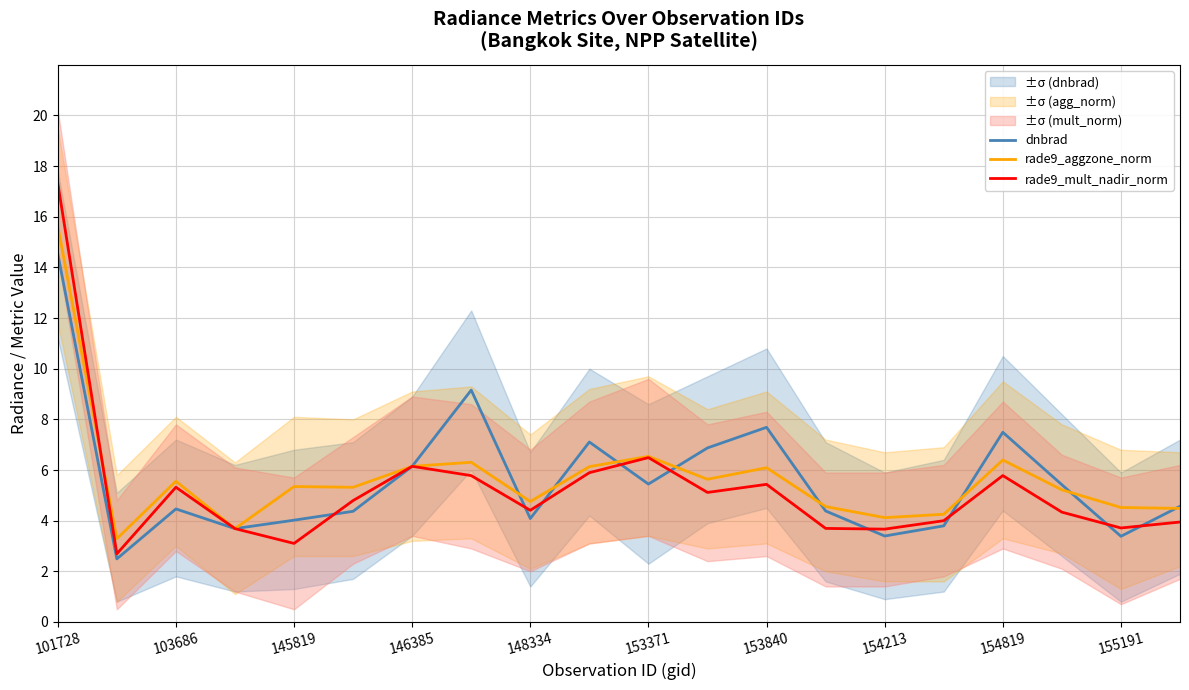

What is the minimum value for dnbrad?

2.5